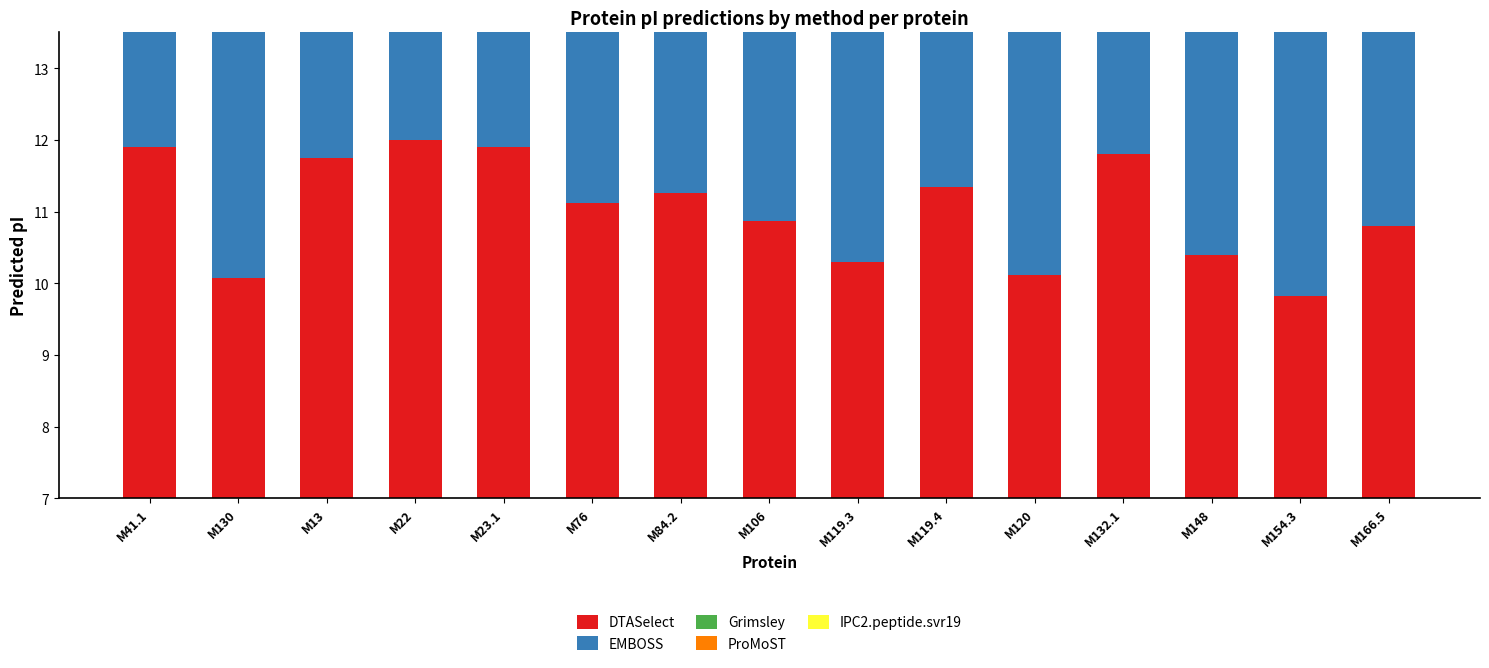

Rank the categories by IPC2.peptide.svr19 value from lowest to highest.

M154.3, M148, M130, M119.3, M120, M76, M166.5, M119.4, M13, M23.1, M22, M84.2, M41.1, M132.1, M106